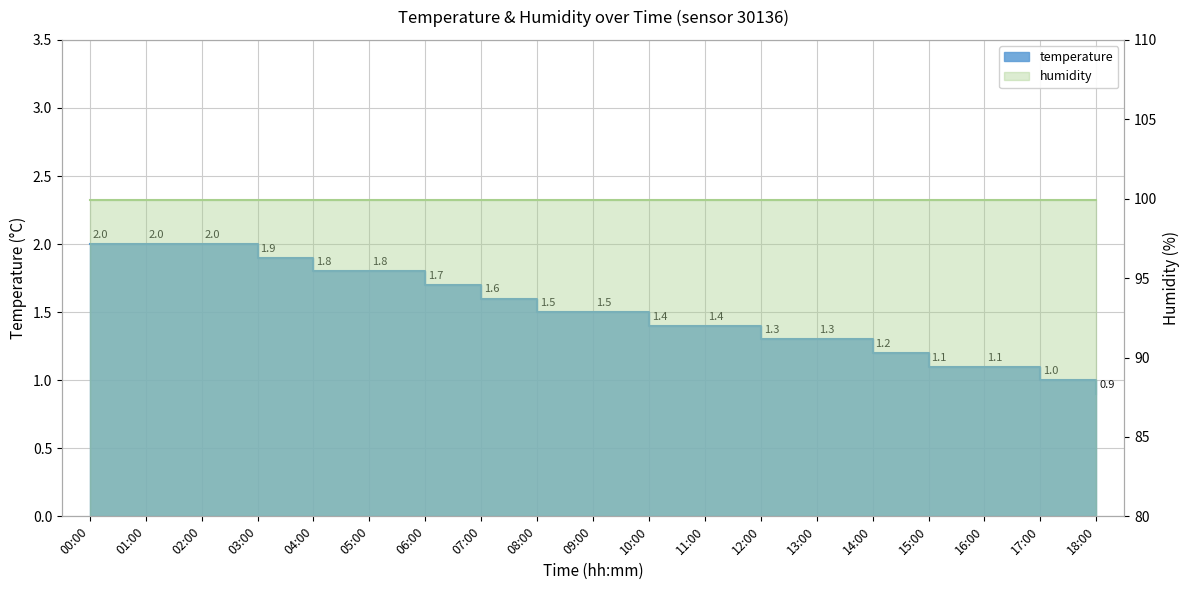

What is the difference between the values at 03:00 and 15:00?

0.8